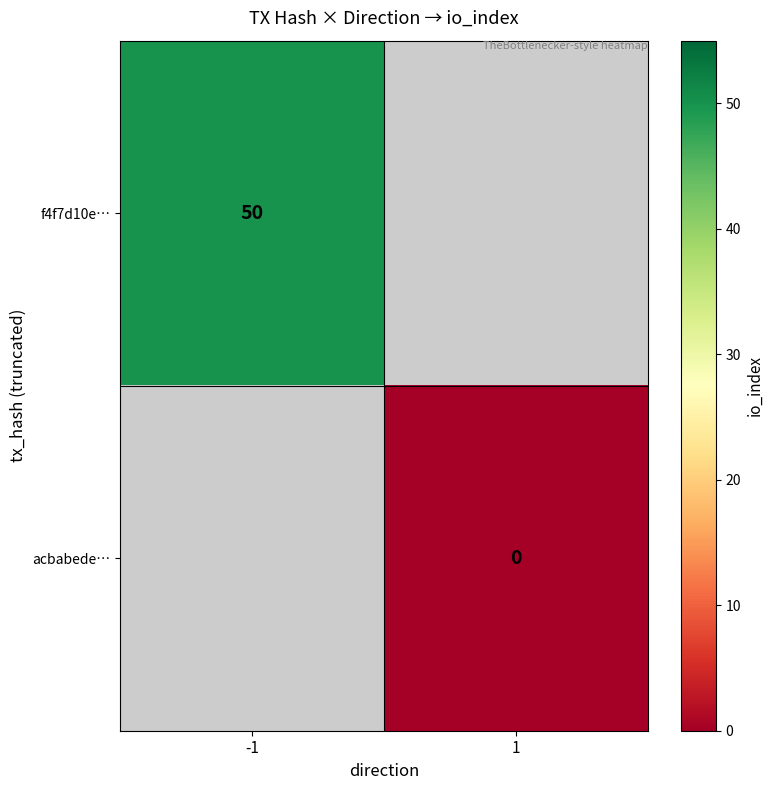

True or false: f4f7d10e… has a value of 67 at -1.

False